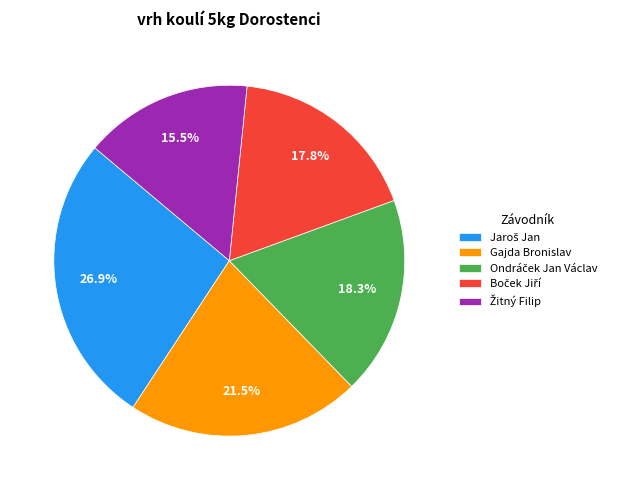

Is there a majority slice in this chart?

No